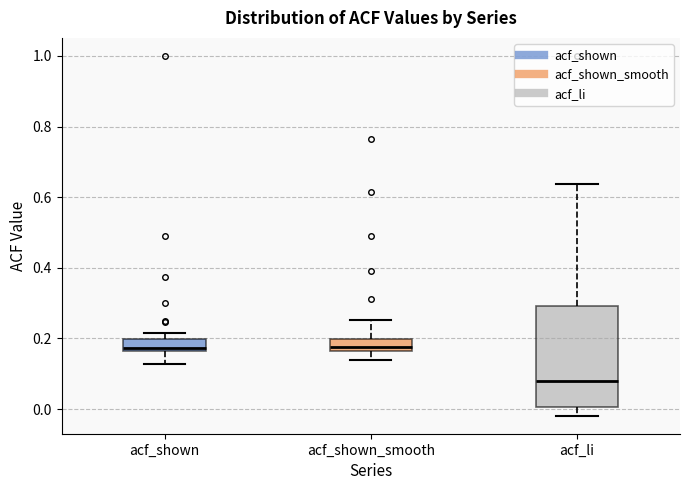

Reading left to right, read every box against the y-axis: the position of its median line, the range the box covers, and the ends of its whiskers. The values are not printed on the chart, so give them approximately, as read against the axis.

acf_shown: median 0.18, box 0.16 to 0.20, whiskers 0.12 to 0.22
acf_shown_smooth: median 0.18, box 0.16 to 0.20, whiskers 0.14 to 0.26
acf_li: median 0.08, box 0.00 to 0.30, whiskers -0.02 to 0.64